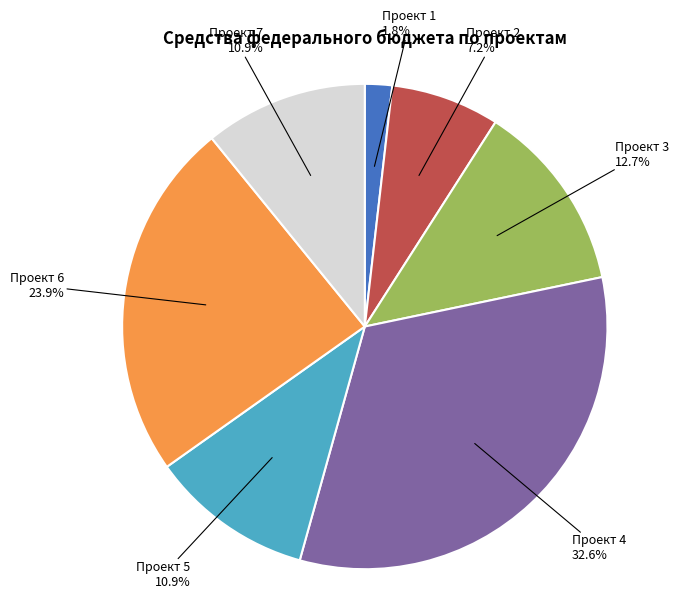

Is there any slice that represents more than half of the pie?

No